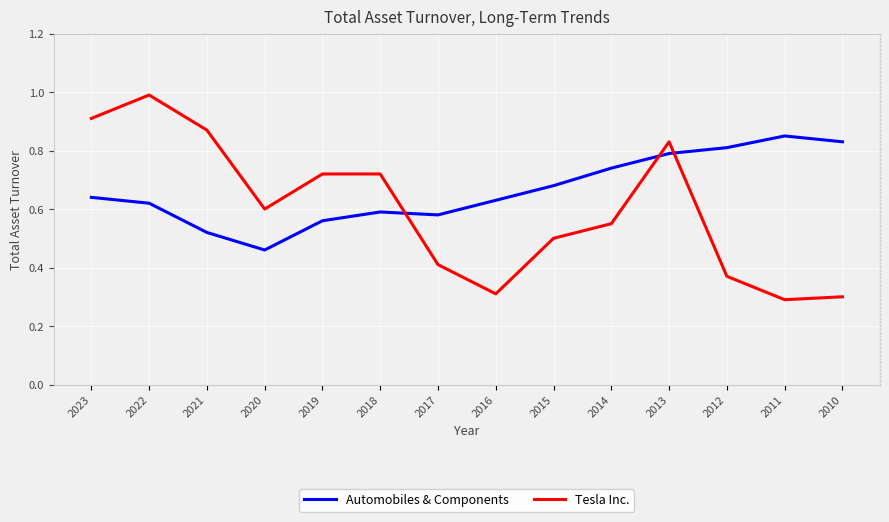

How many times do Automobiles & Components and Tesla Inc. cross each other?

3